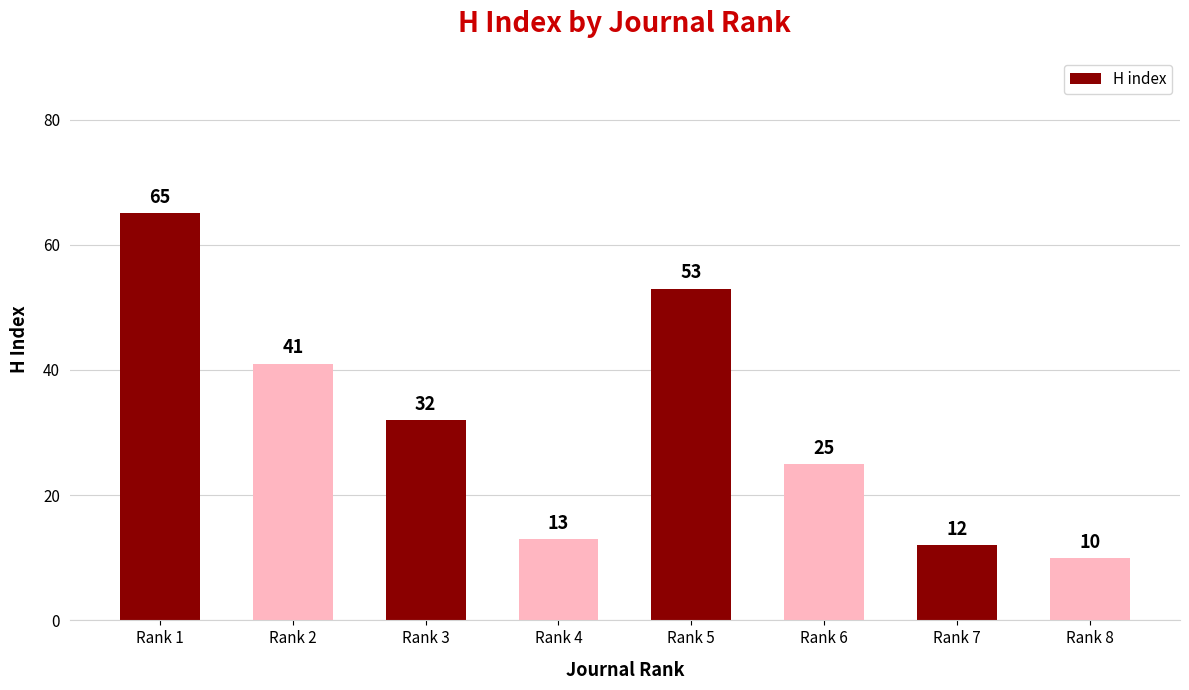

Reading left to right, what are all the values shown in this chart?

Rank 1=65	Rank 2=41	Rank 3=32	Rank 4=13	Rank 5=53	Rank 6=25	Rank 7=12	Rank 8=10